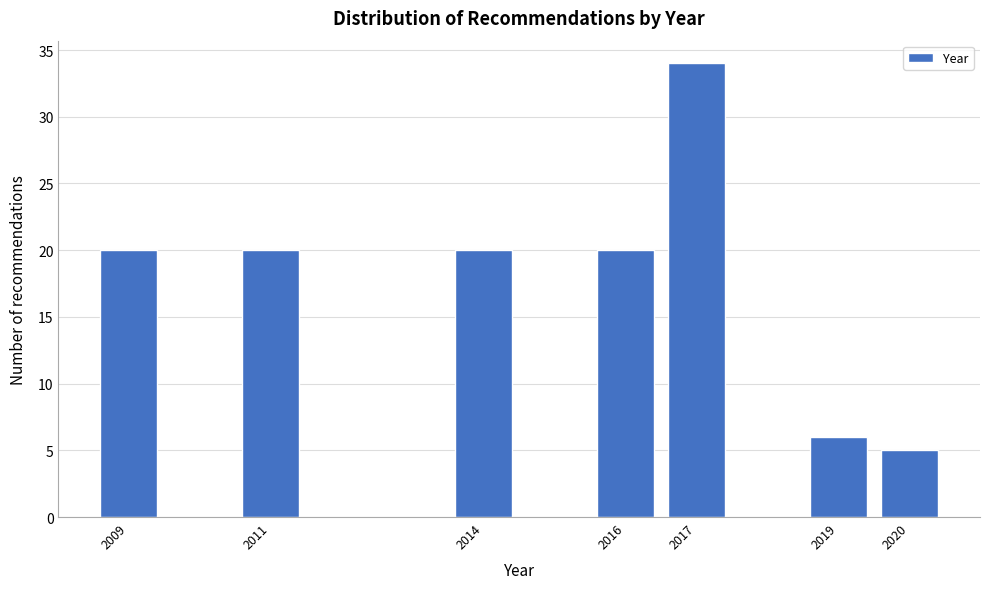

Reading left to right, transcribe all the data shown in this chart.

2009=20	2011=20	2014=20	2016=20	2017=34	2019=6	2020=5